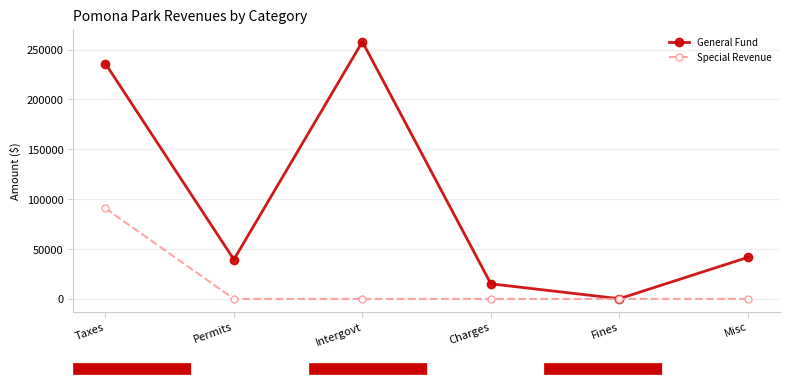

What is the label of the 6th point from the right?

Taxes